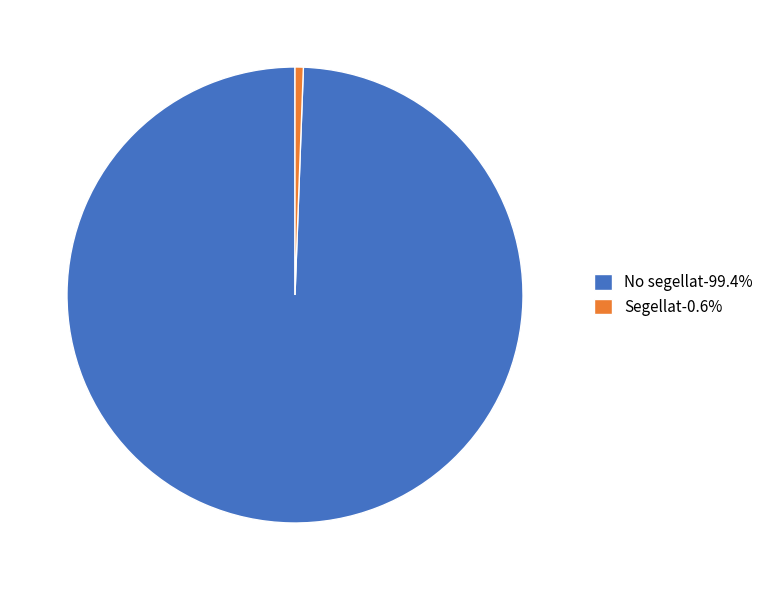

True or false: No segellat accounts for 93% of the total.

False